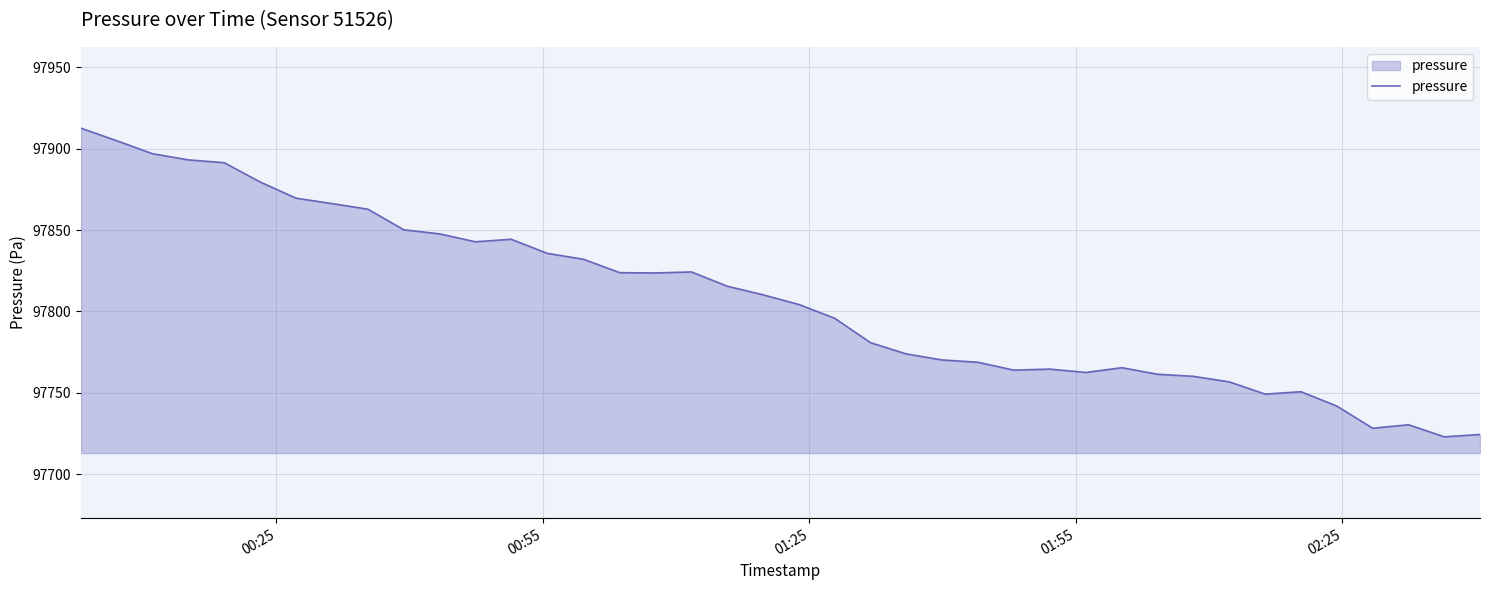

What is the greatest value displayed?

97912.7